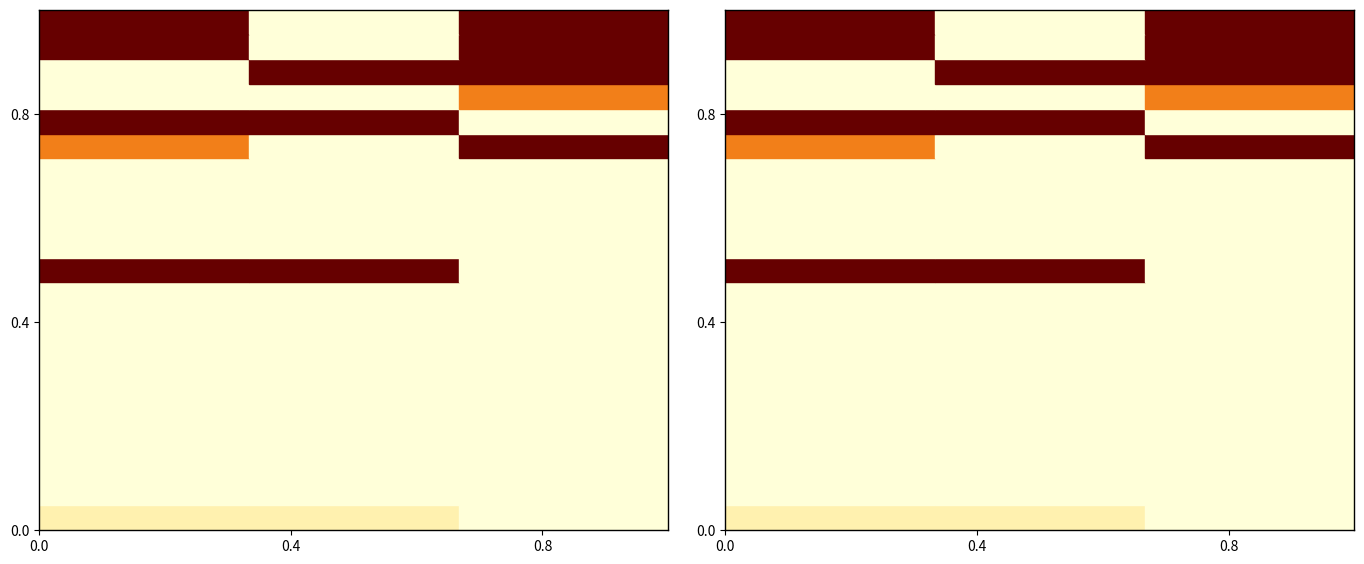

How many categories are shown in the chart?

3